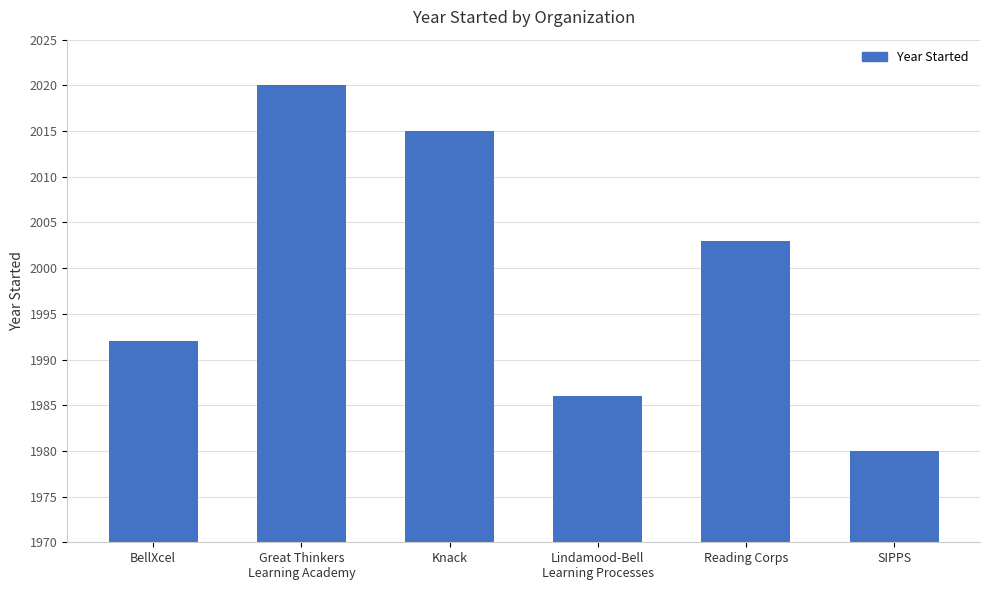

Approximately how many times larger is the value at SIPPS compared to Reading Corps?

1.0